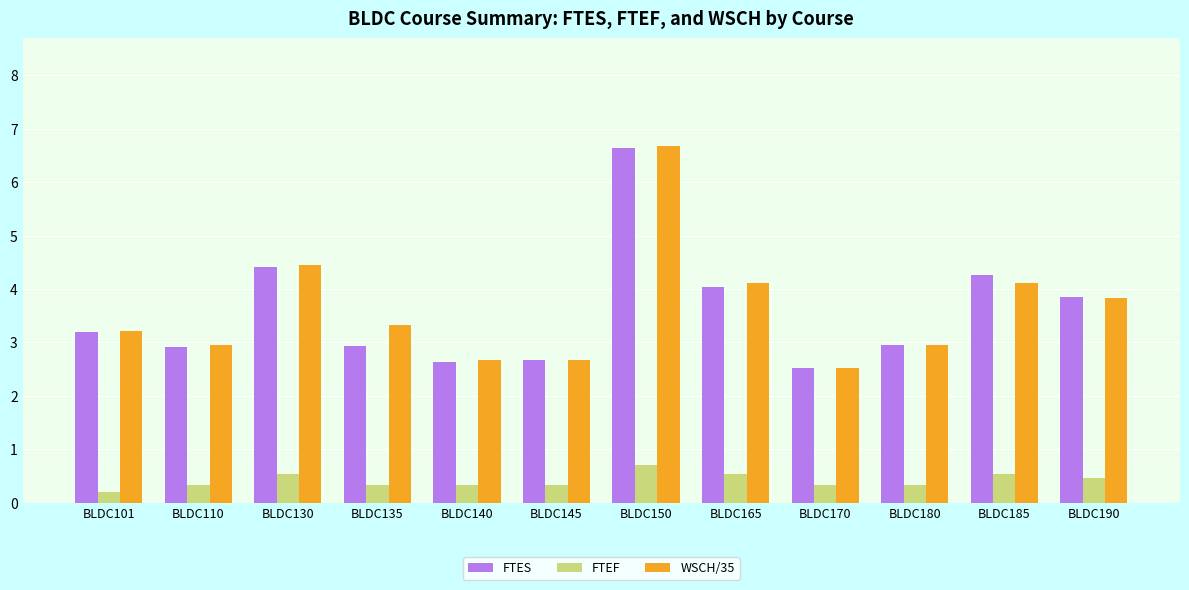

Which category has the lowest value across all series?

BLDC101